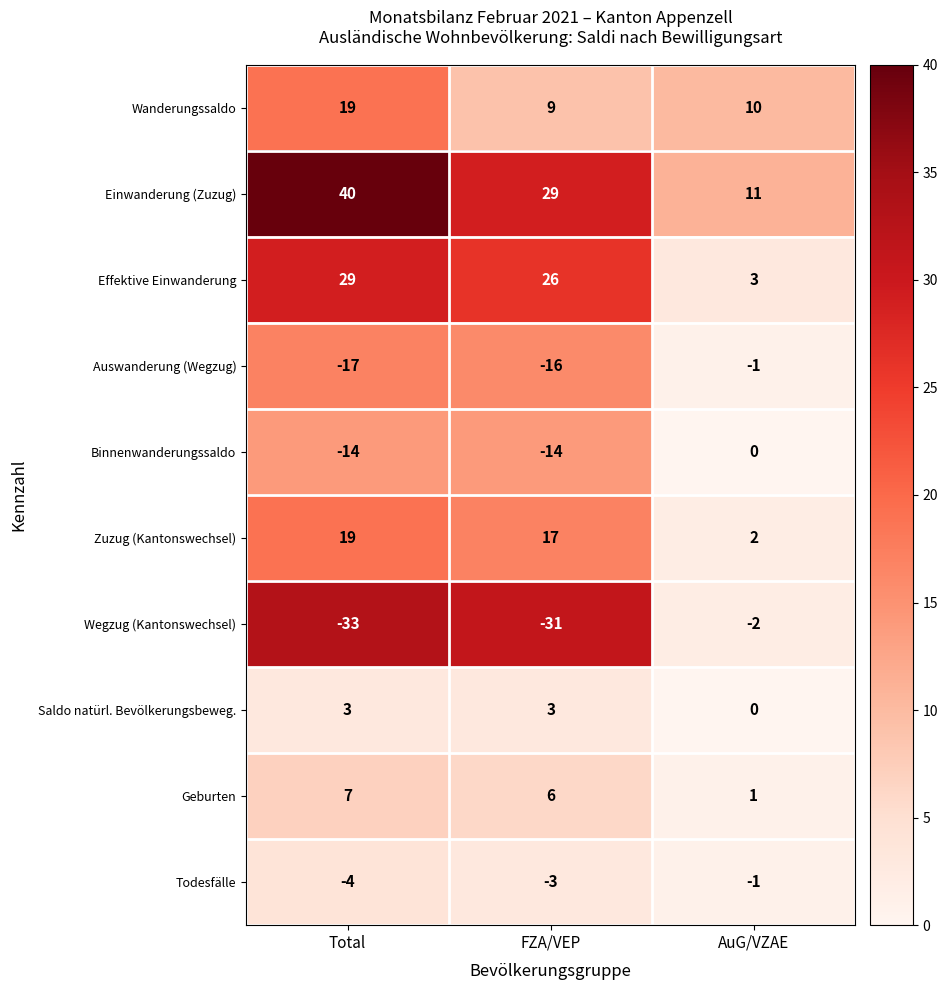

Rank the categories by Todesfälle value from highest to lowest.

AuG/VZAE, FZA/VEP, Total